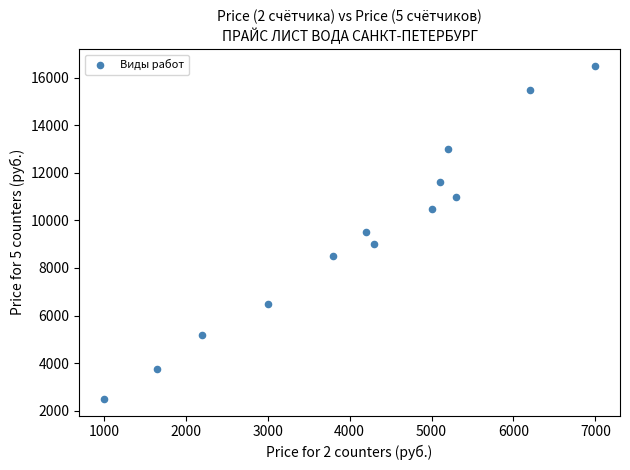

What is the range of Y values (max minus min)?

14000